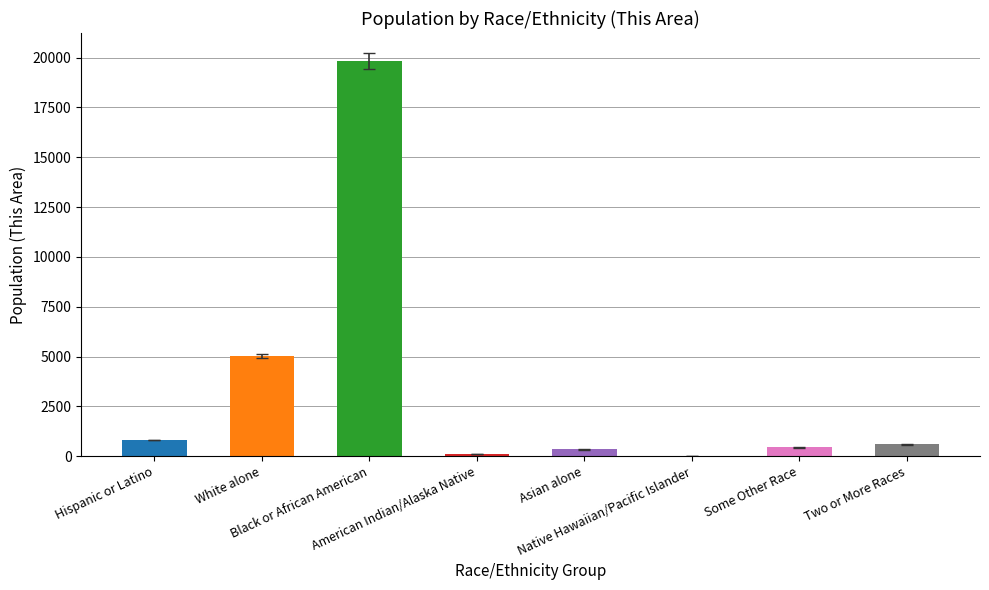

What is the maximum value shown in the chart?

19821